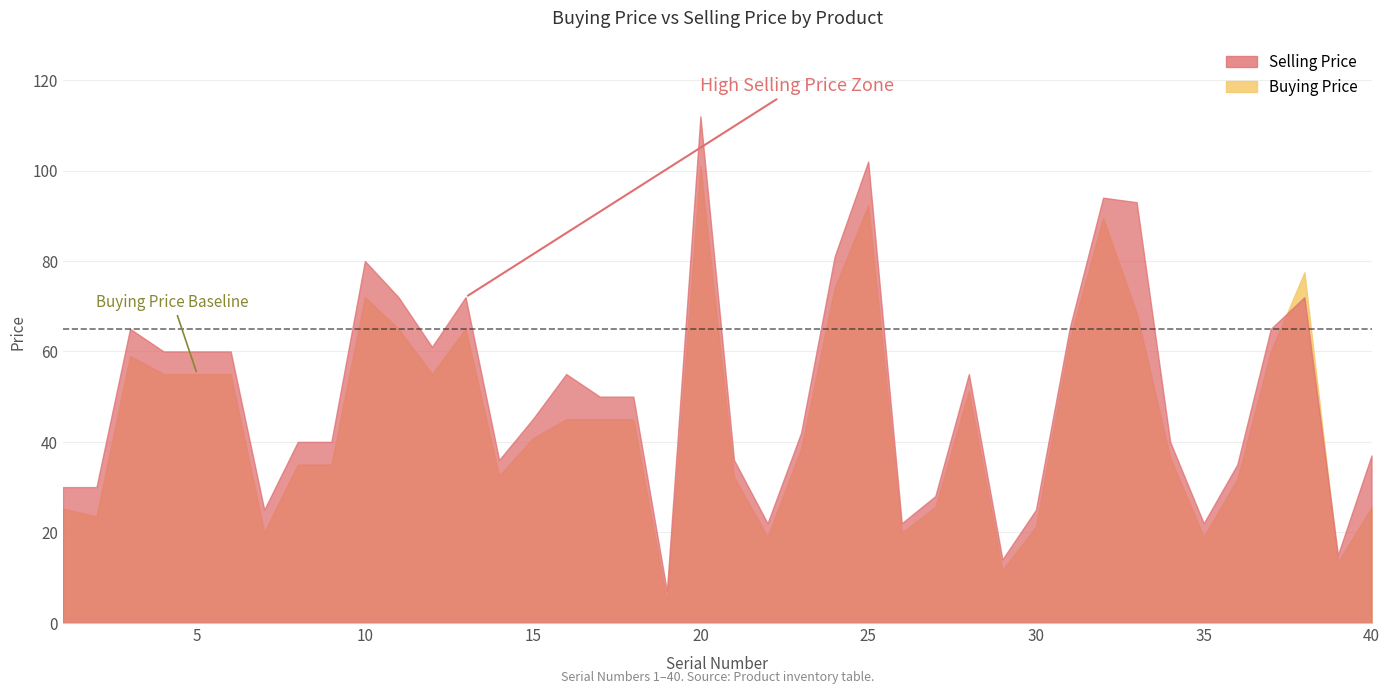

What are all the series names shown in the legend?

Buying Price, Selling Price